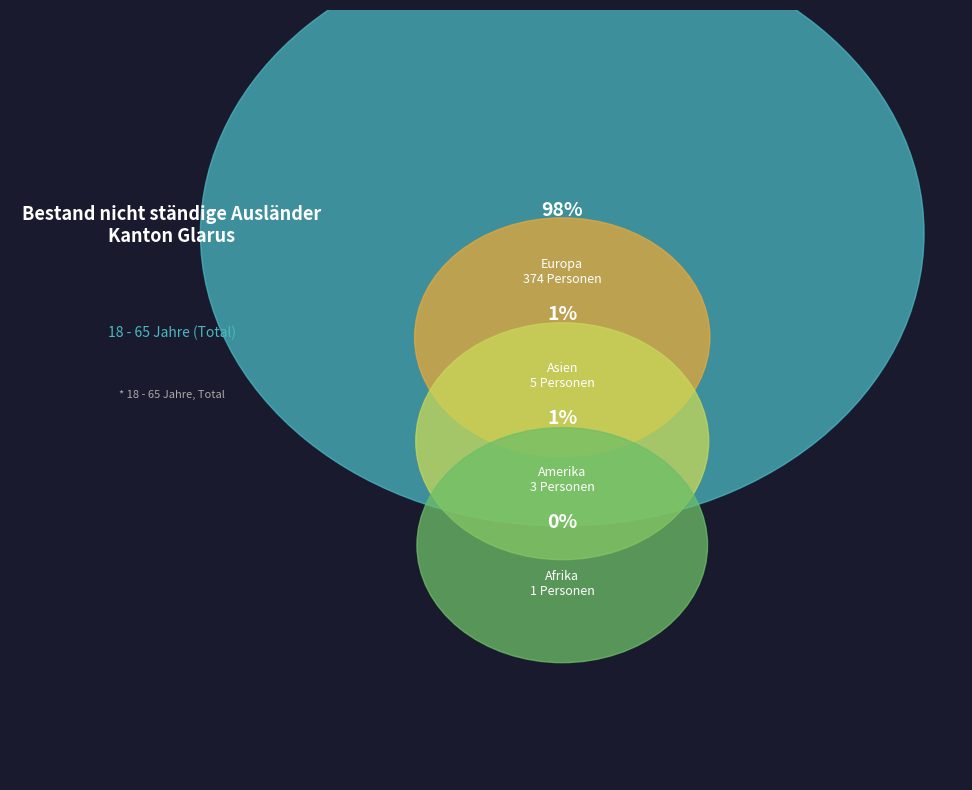

What percentage is NOT represented by Ozeanien?

100.0%